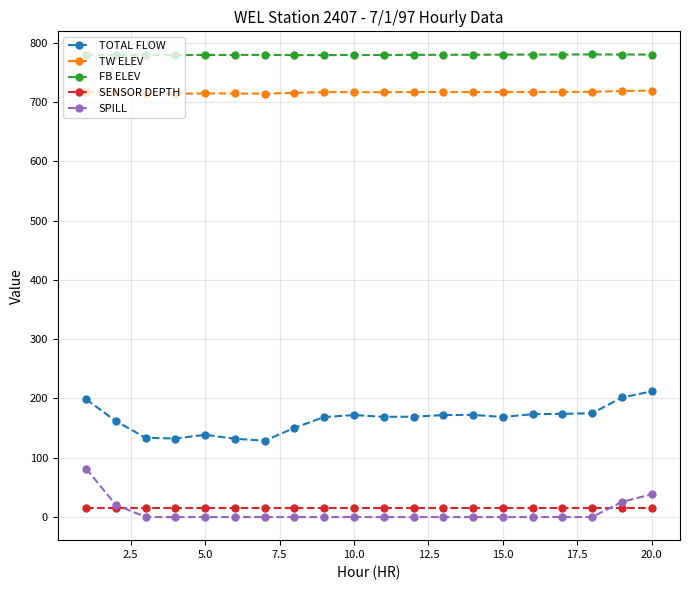

What is the sum of all FB ELEV values?

15589.9